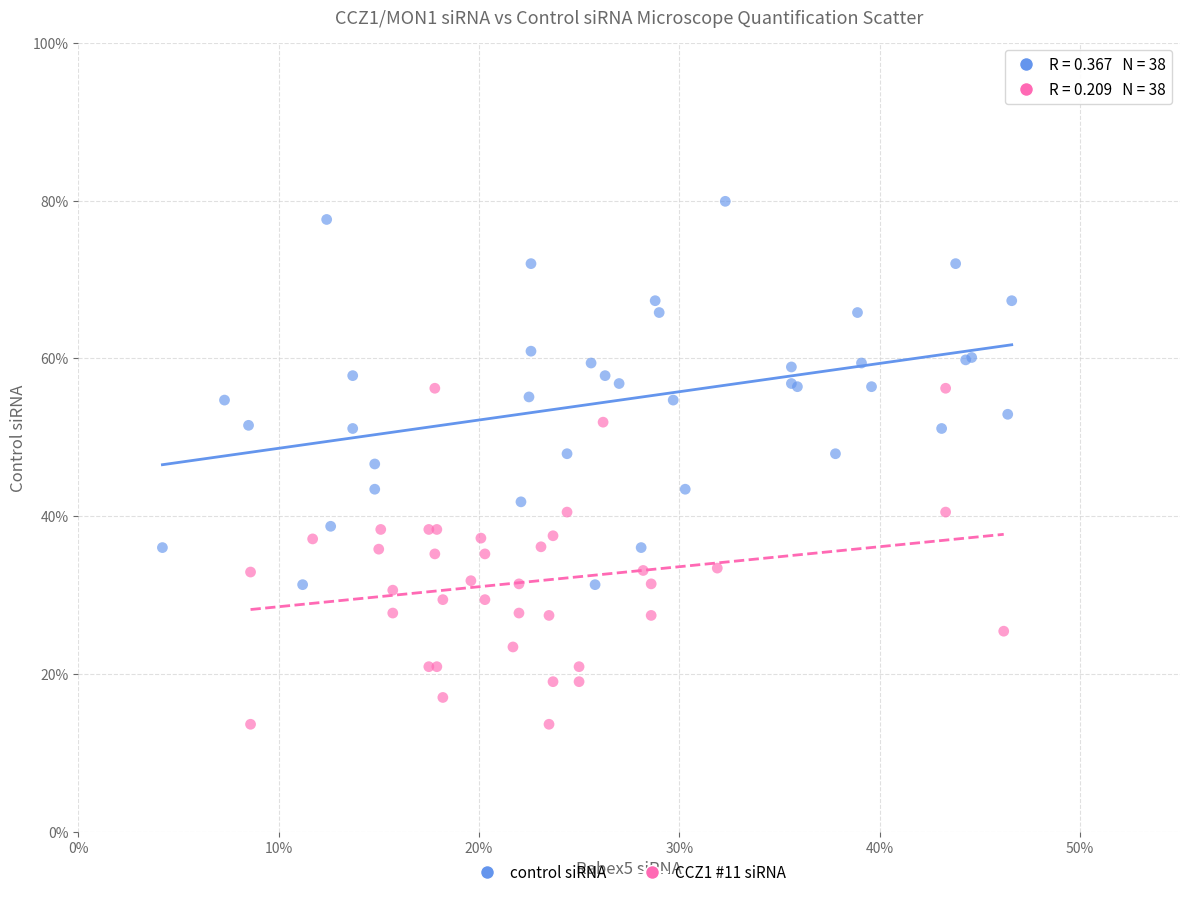

Which series has the largest Y range (max minus min)?

control siRNA